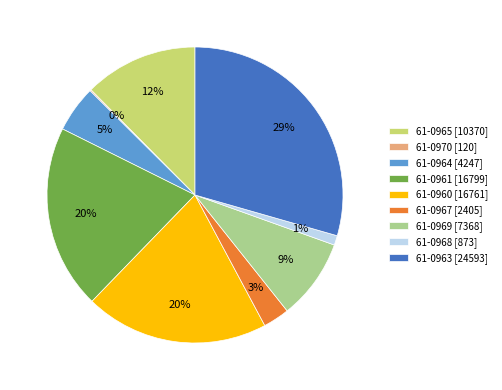

What is the ratio of the value at 61-0965 [10370] to the value at 61-0963 [24593]?

0.4